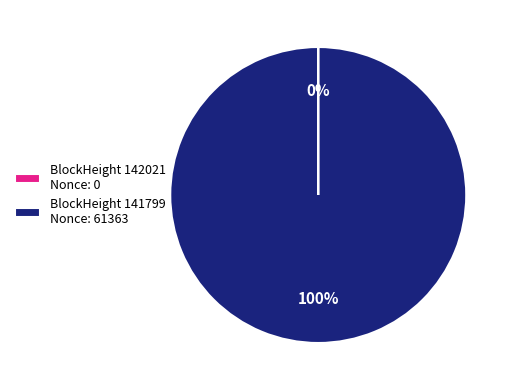

The BlockHeight 141799 Nonce: 61363 slice represents 91% of the pie. True or false?

False